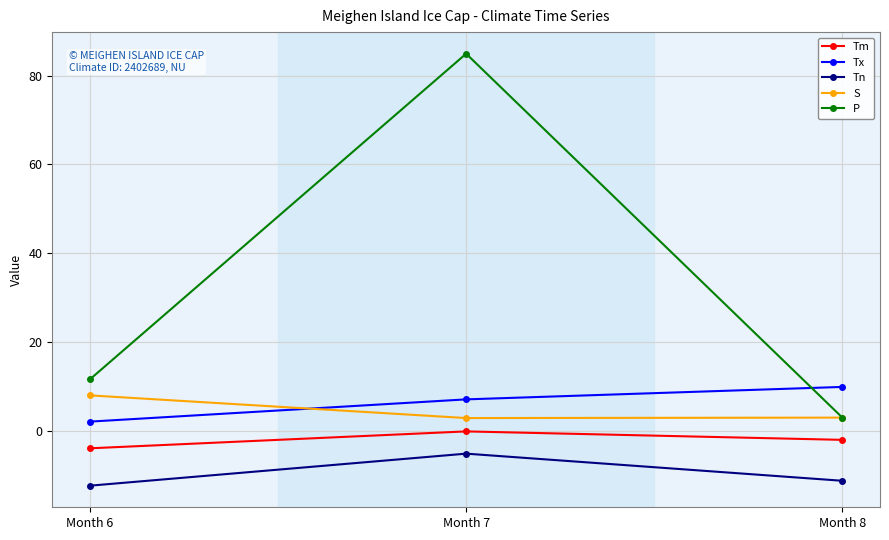

Which label corresponds to the largest value in the chart?

Month 7